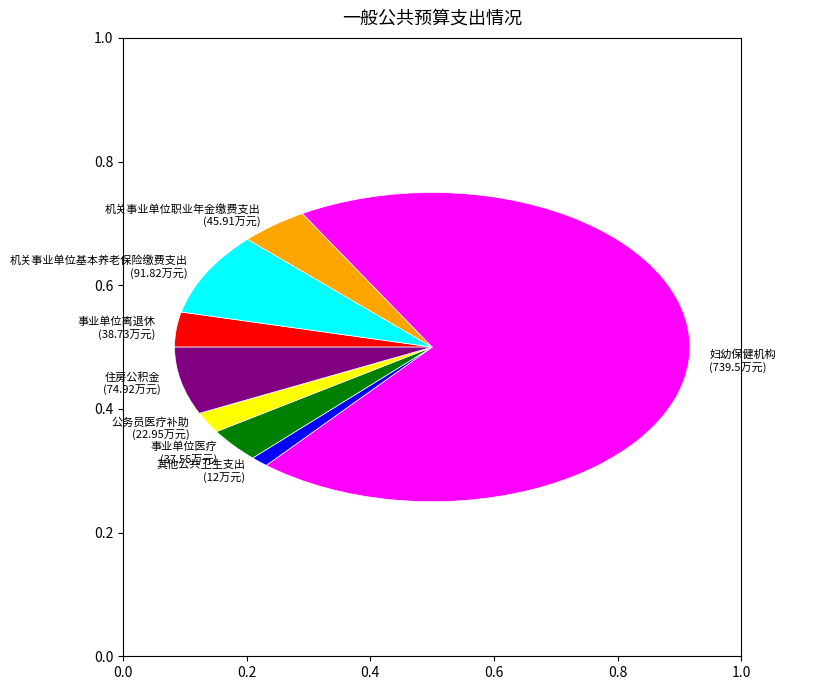

What percentage is the 公务员医疗补助 slice, to the nearest percent?

2%